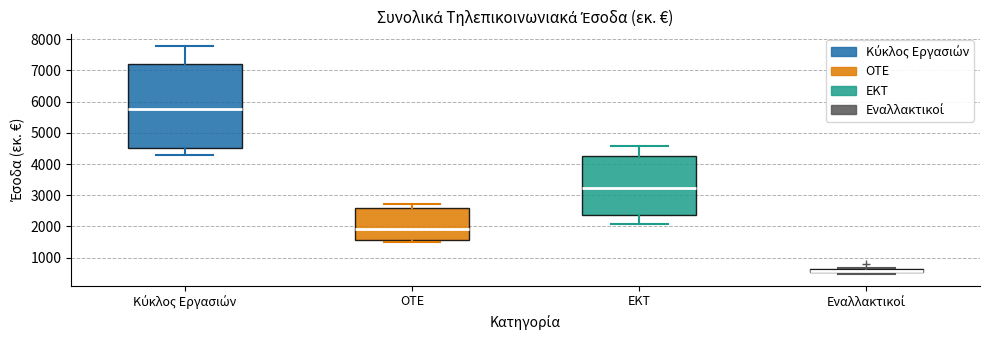

Where is the lower edge of the box for Εναλλακτικοί on the y-axis? The values are not printed on the chart, so give them approximately, as read against the axis.

500